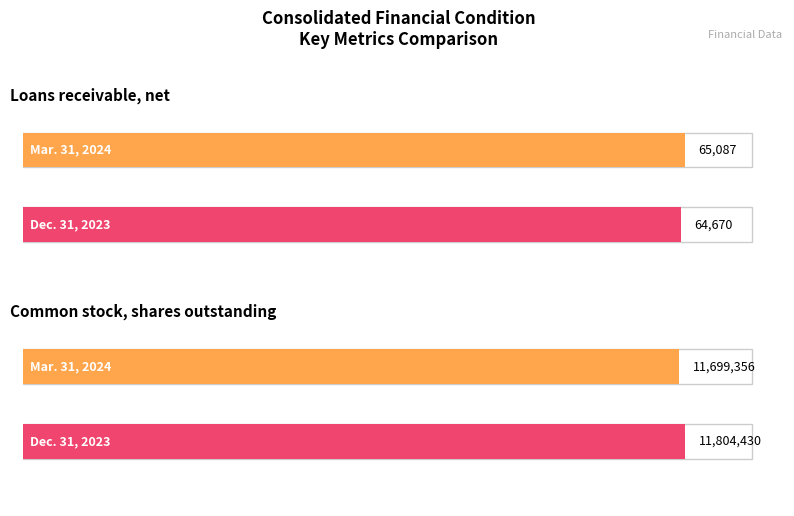

How many Dec. 31, 2023 values are between 64670 and 11804430?

2